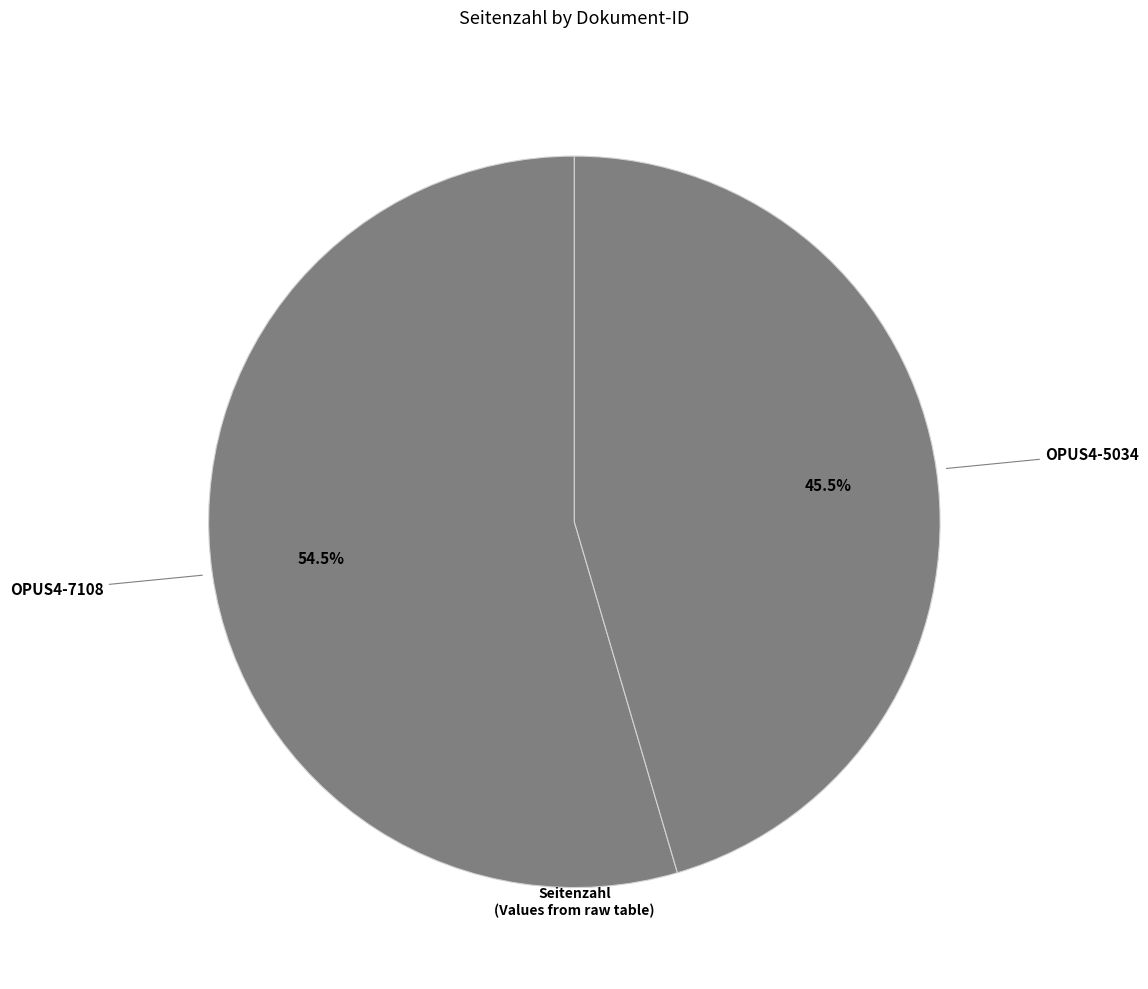

How many slices are in this pie chart?

2